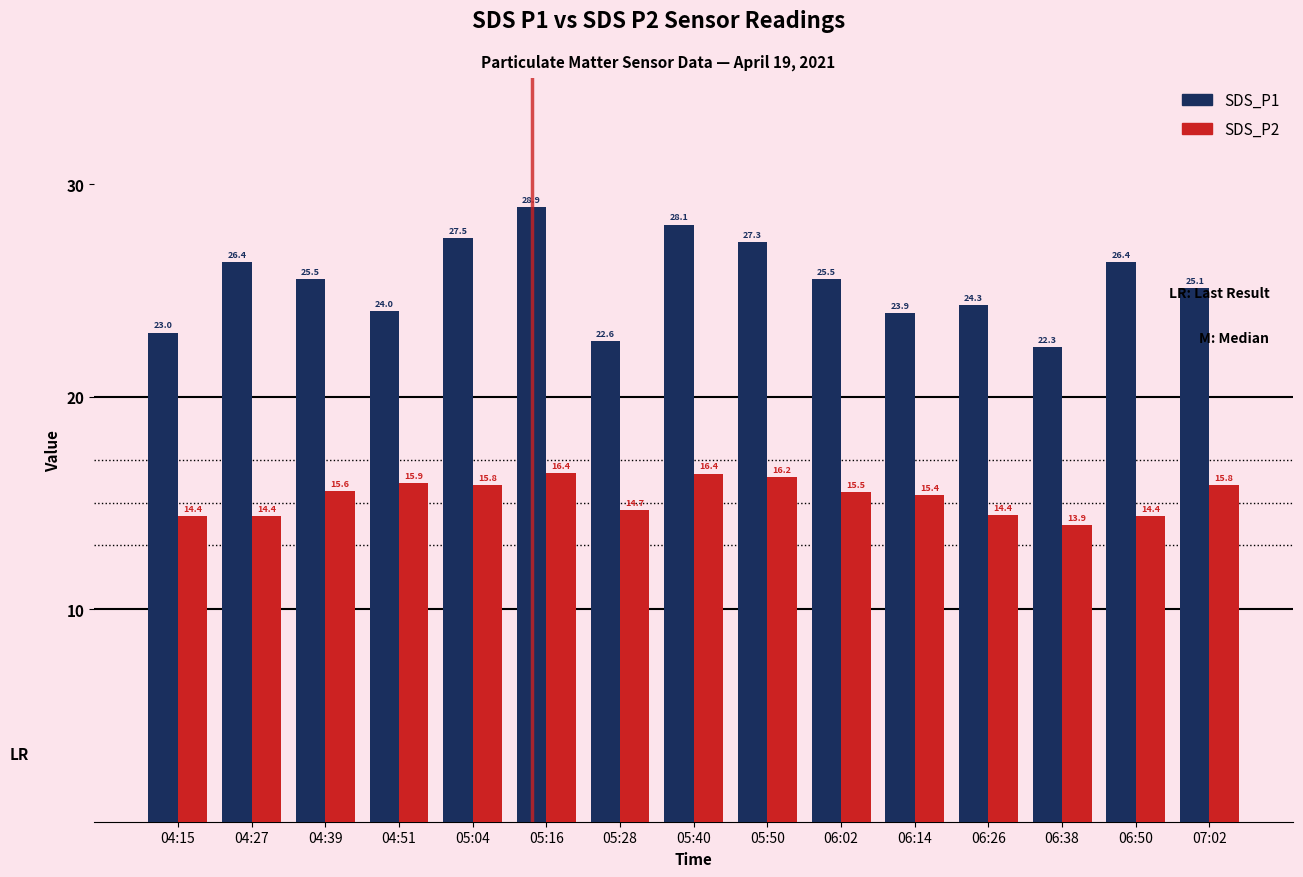

Is it true that SDS_P2 equals 27.8 at 07:02?

False